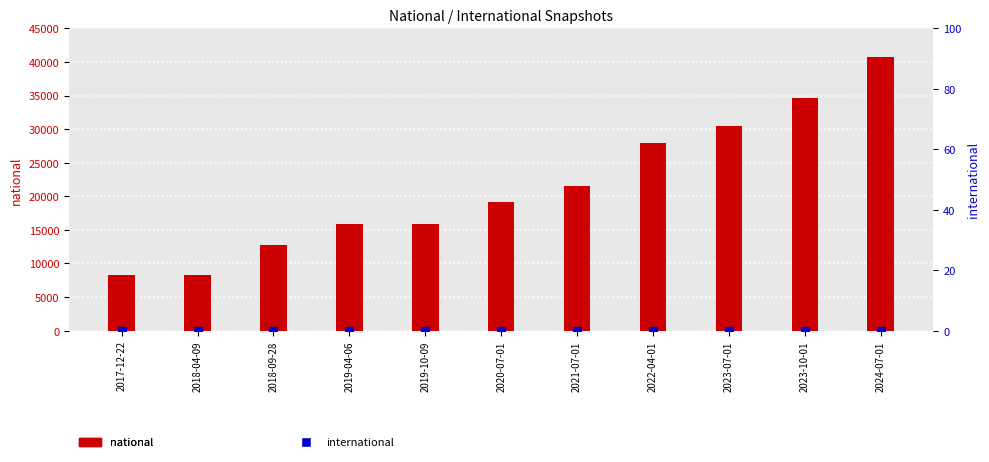

Which series has the largest total across all categories?

national